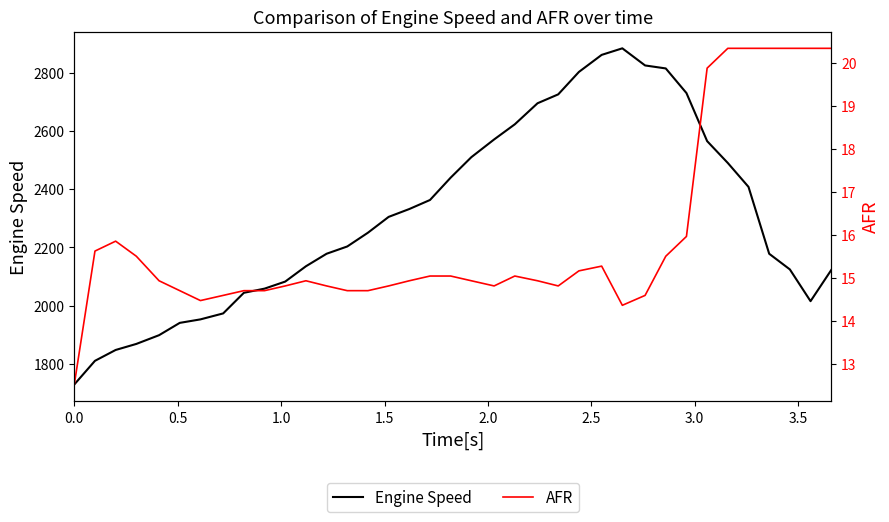

Which series has the largest range (max minus min)?

Engine Speed